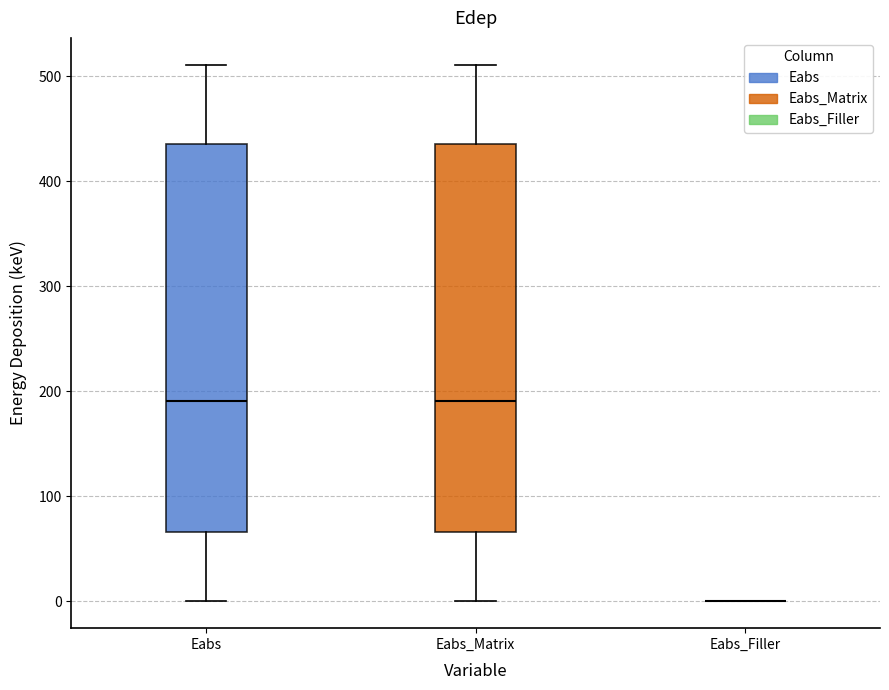

Reading left to right, read every box against the y-axis: the position of its median line, the range the box covers, and the ends of its whiskers. The values are not printed on the chart, so give them approximately, as read against the axis.

Eabs: median 190, box 70 to 440, whiskers 0 to 510
Eabs_Matrix: median 190, box 70 to 440, whiskers 0 to 510
Eabs_Filler: box collapsed to a line at 0, whiskers 0 to 0